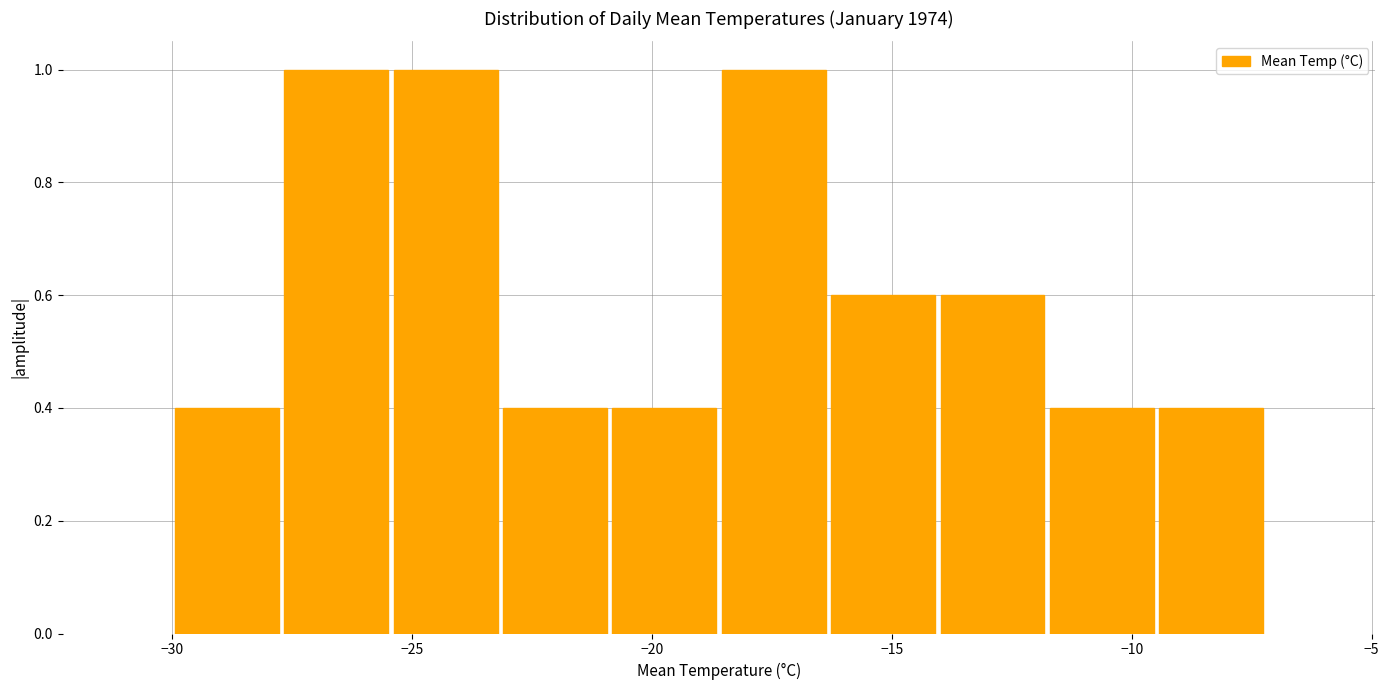

Reading left to right, list every bar in this chart as the range it spans on the x-axis followed by its height. Neither the bar edges nor the heights are printed on the chart, so give them approximately, as read against the axes.

-30.0 to -27.5: 0.4
-27.5 to -25.5: 1.0
-25.5 to -23.0: 1.0
-23.0 to -21.0: 0.4
-21.0 to -18.5: 0.4
-18.5 to -16.5: 1.0
-16.5 to -14.0: 0.6
-14.0 to -12.0: 0.6
-12.0 to -9.5: 0.4
-9.5 to -7.0: 0.4